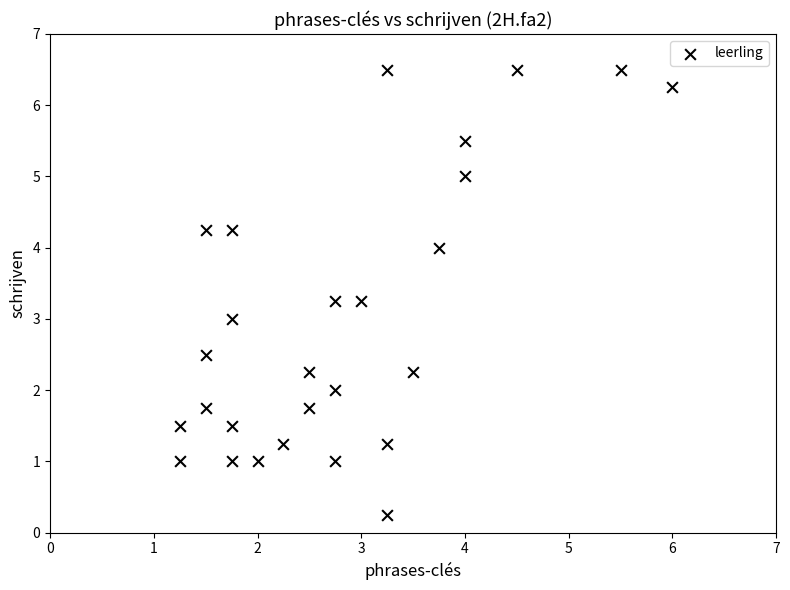

What is the range of X values (max minus min)?

4.8